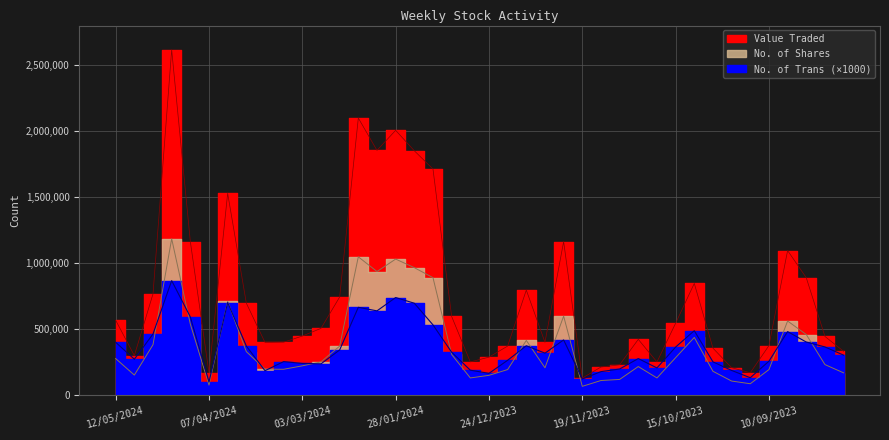

Is the value of Value Traded at 08/10/2023 greater than the value of No. of Trans at 14/04/2024?

Yes